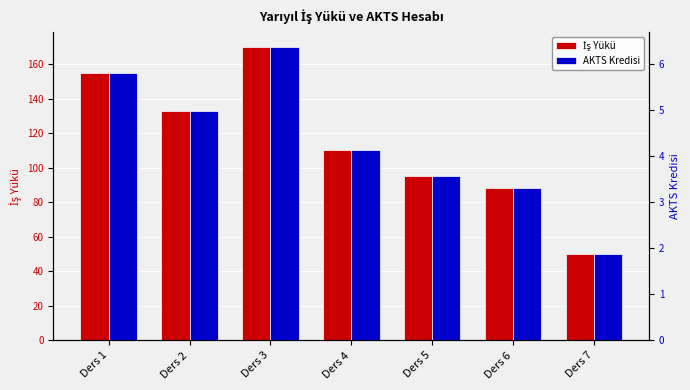

What are all the series names shown in the legend?

İş Yükü, AKTS Kredisi